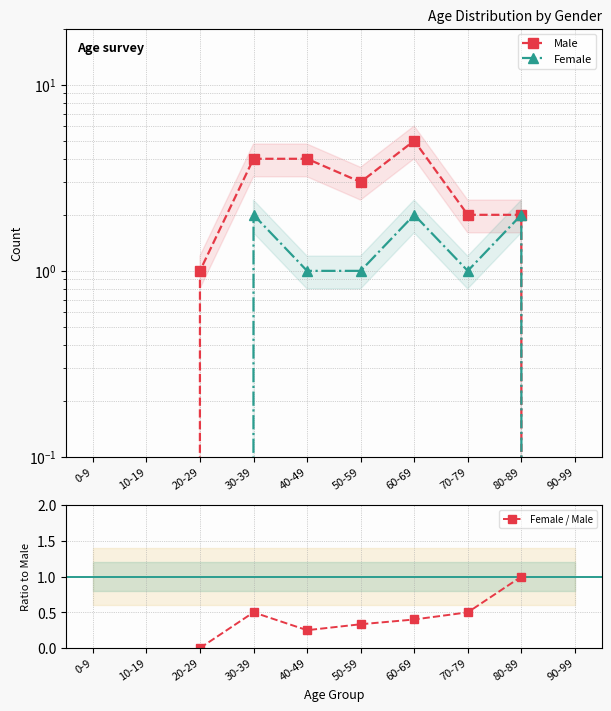

Does the chart have visible grid lines?

Yes